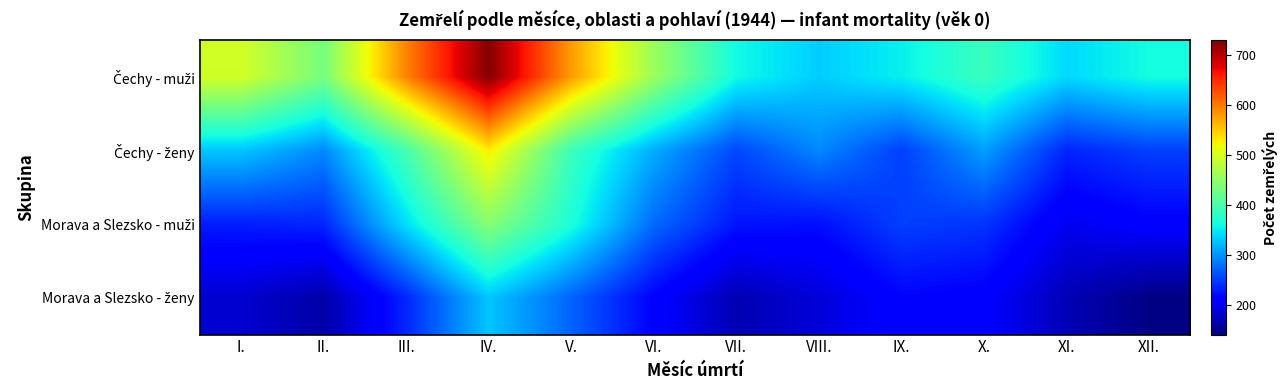

How many distinct data groups are displayed?

4